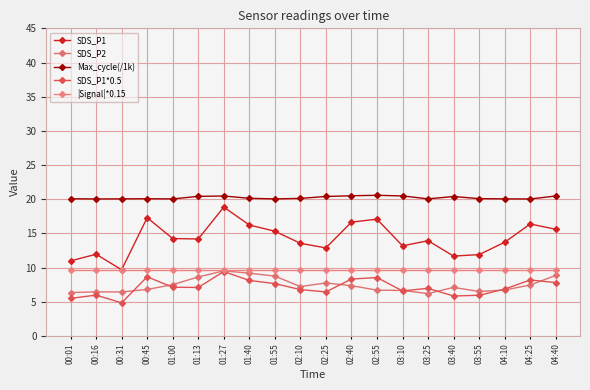

At 00:16, list the series in order from largest to smallest.

Max_cycle(/1k), SDS_P1, |Signal|*0.15, SDS_P2, SDS_P1*0.5